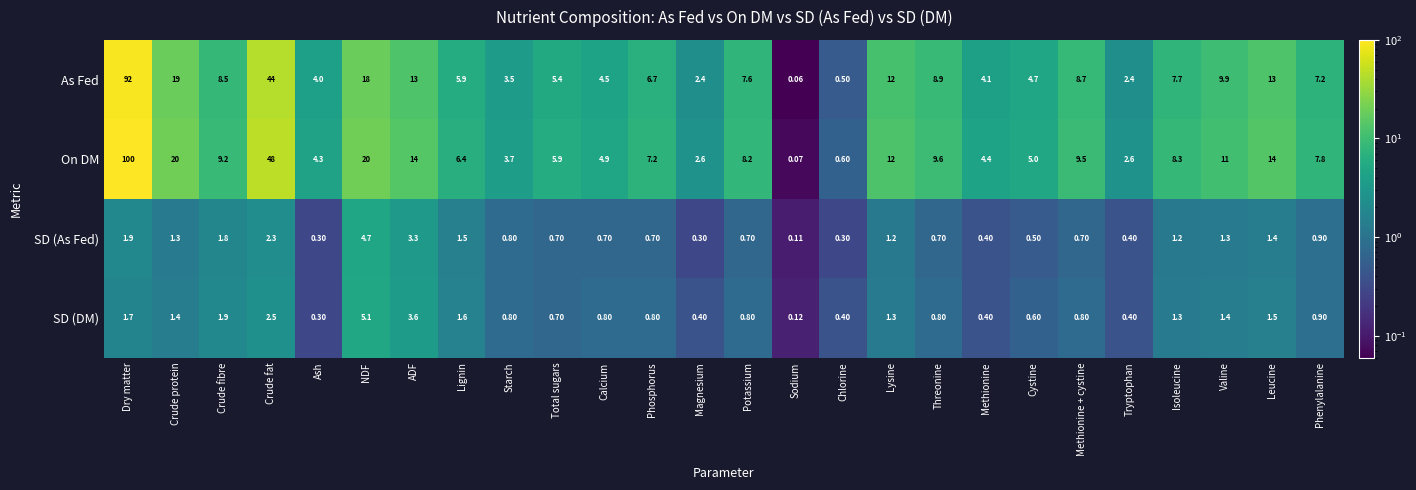

At which label does As Fed reach its minimum?

Sodium